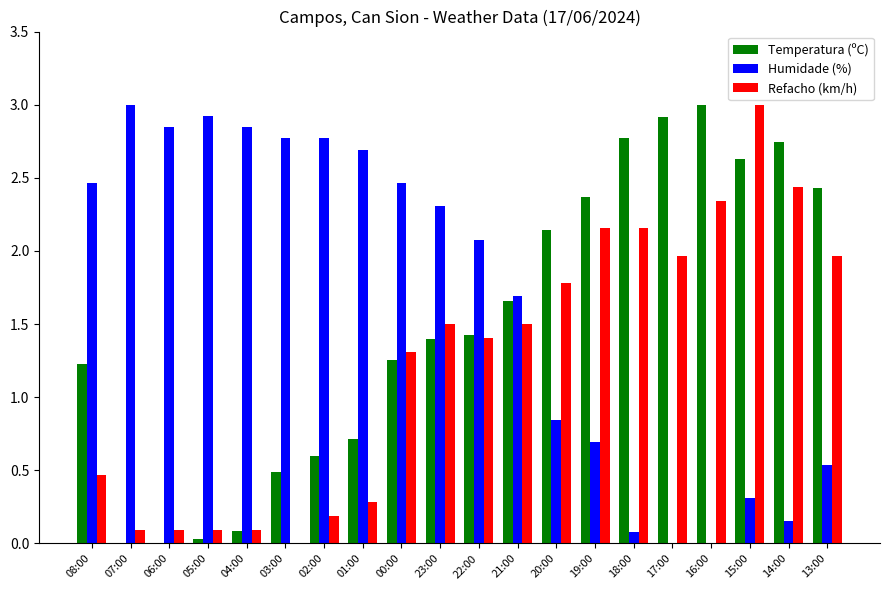

Is it true that Temperatura (ºC) equals 0.4 at 21:00?

False